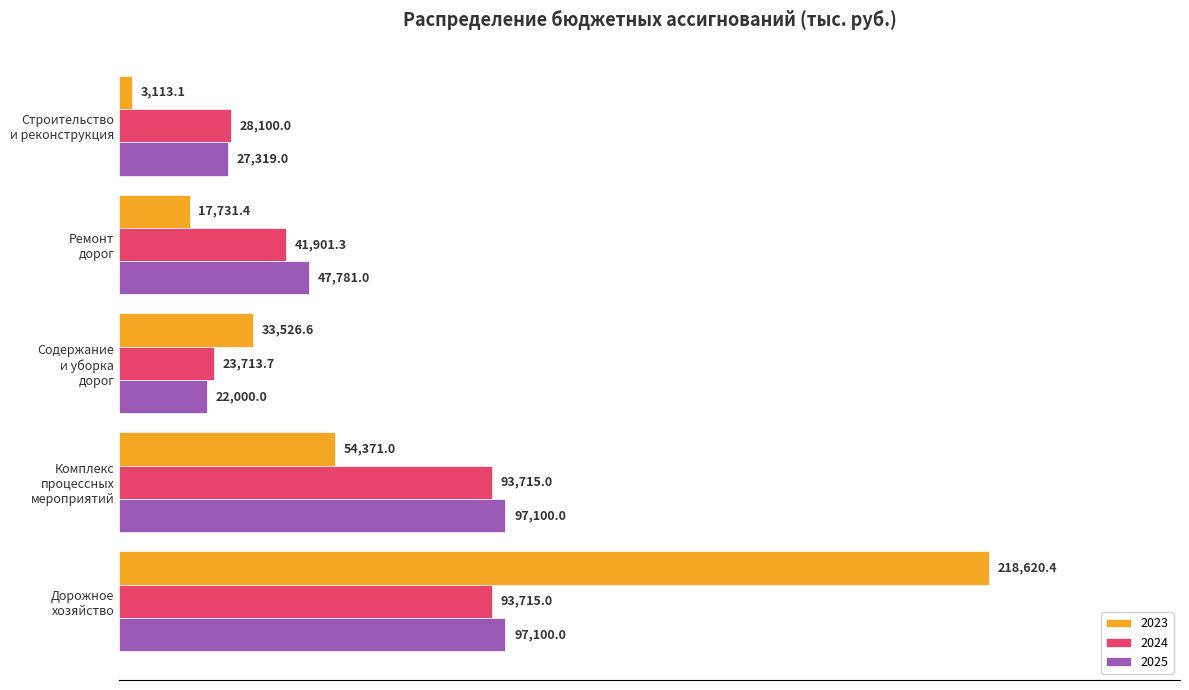

Rank the series at Содержание
и уборка
дорог from highest to lowest value.

2023, 2024, 2025